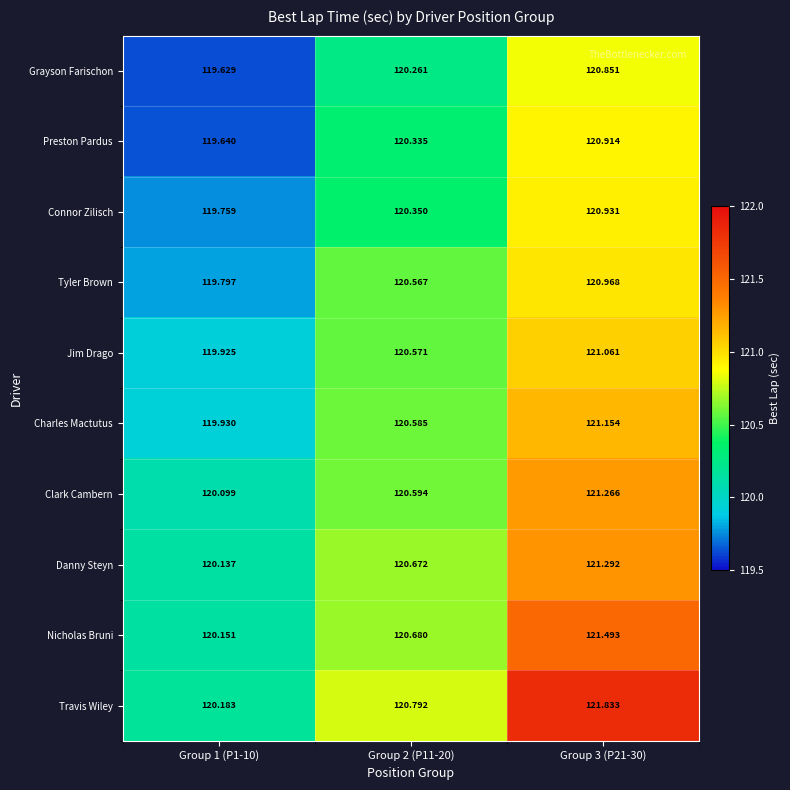

What is the difference between the highest and lowest values at Group 1 (P1-10)?

0.6